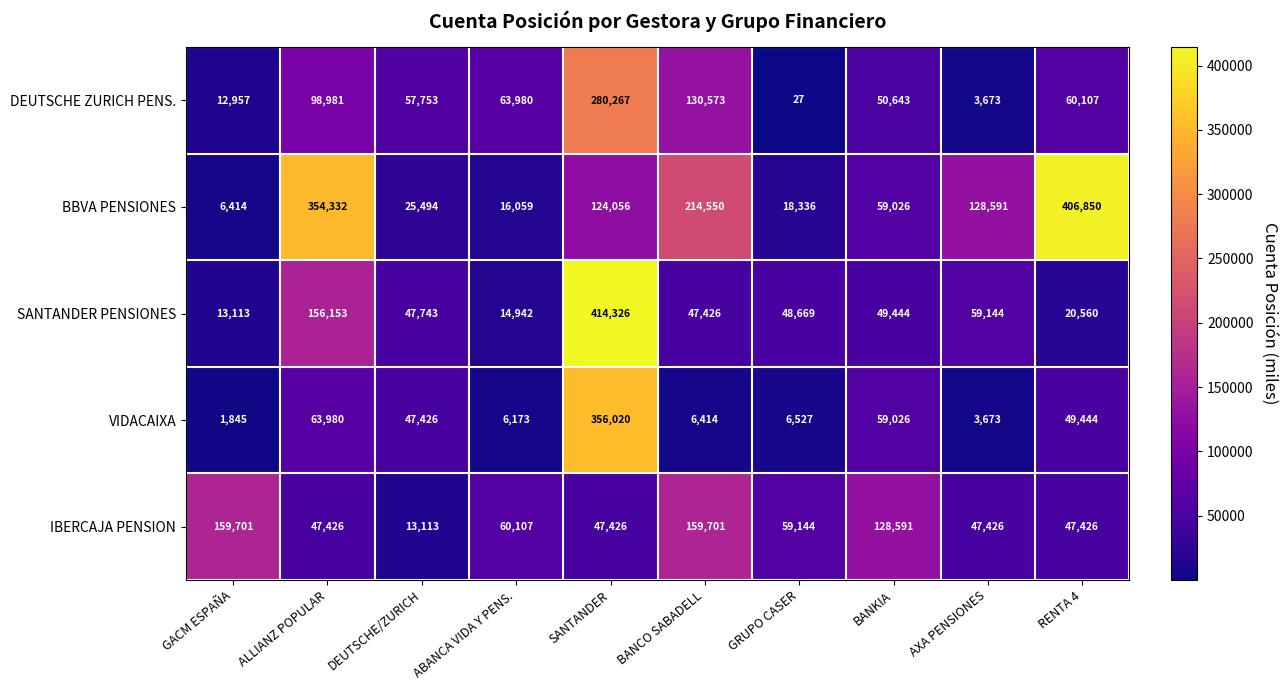

What is the total value across all series at GRUPO CASER?

132703